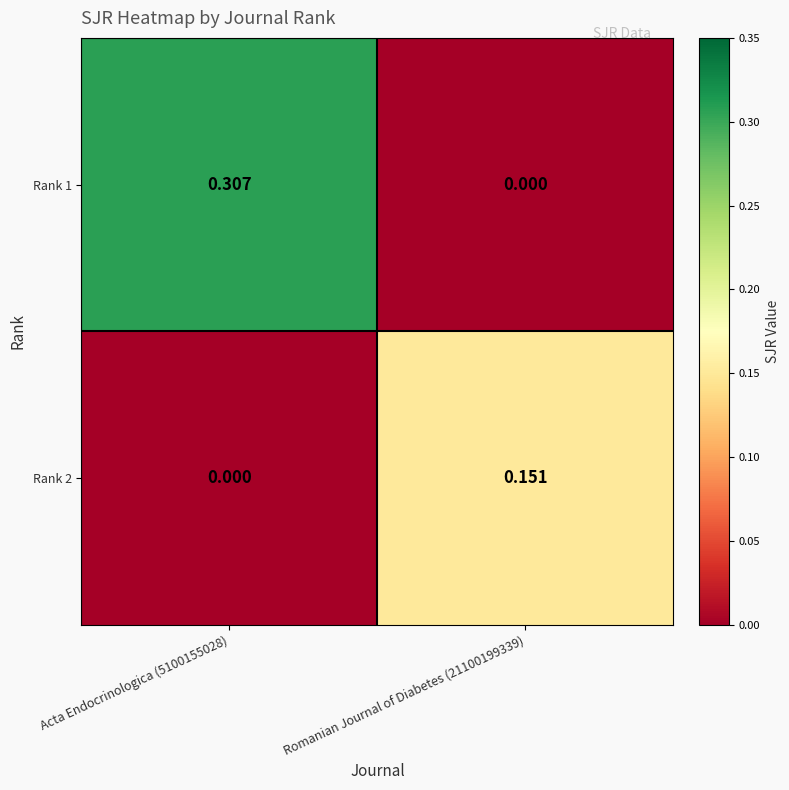

How many data points does each series have?

2